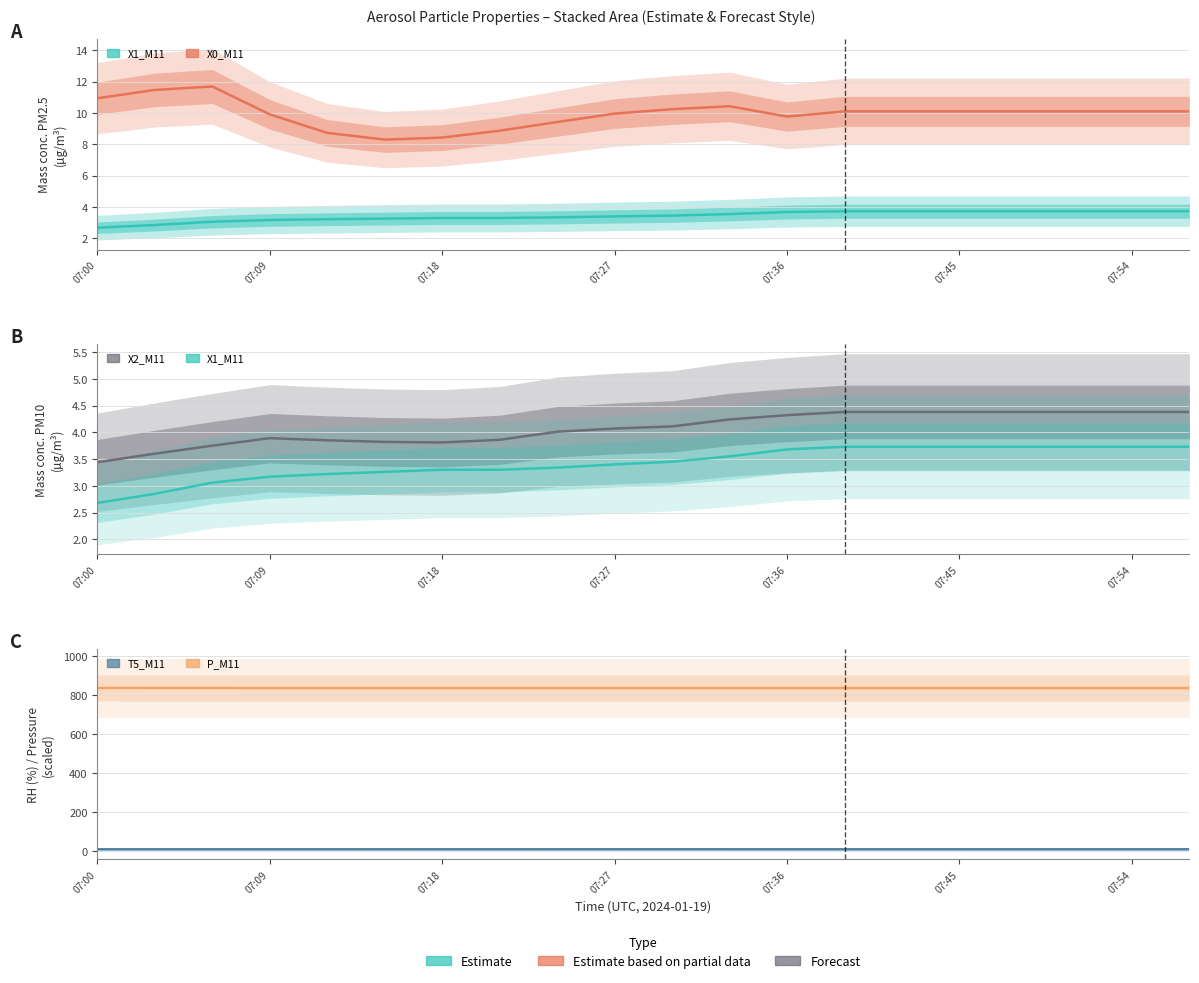

What is the lowest value of the X1_M11 series?

2.7